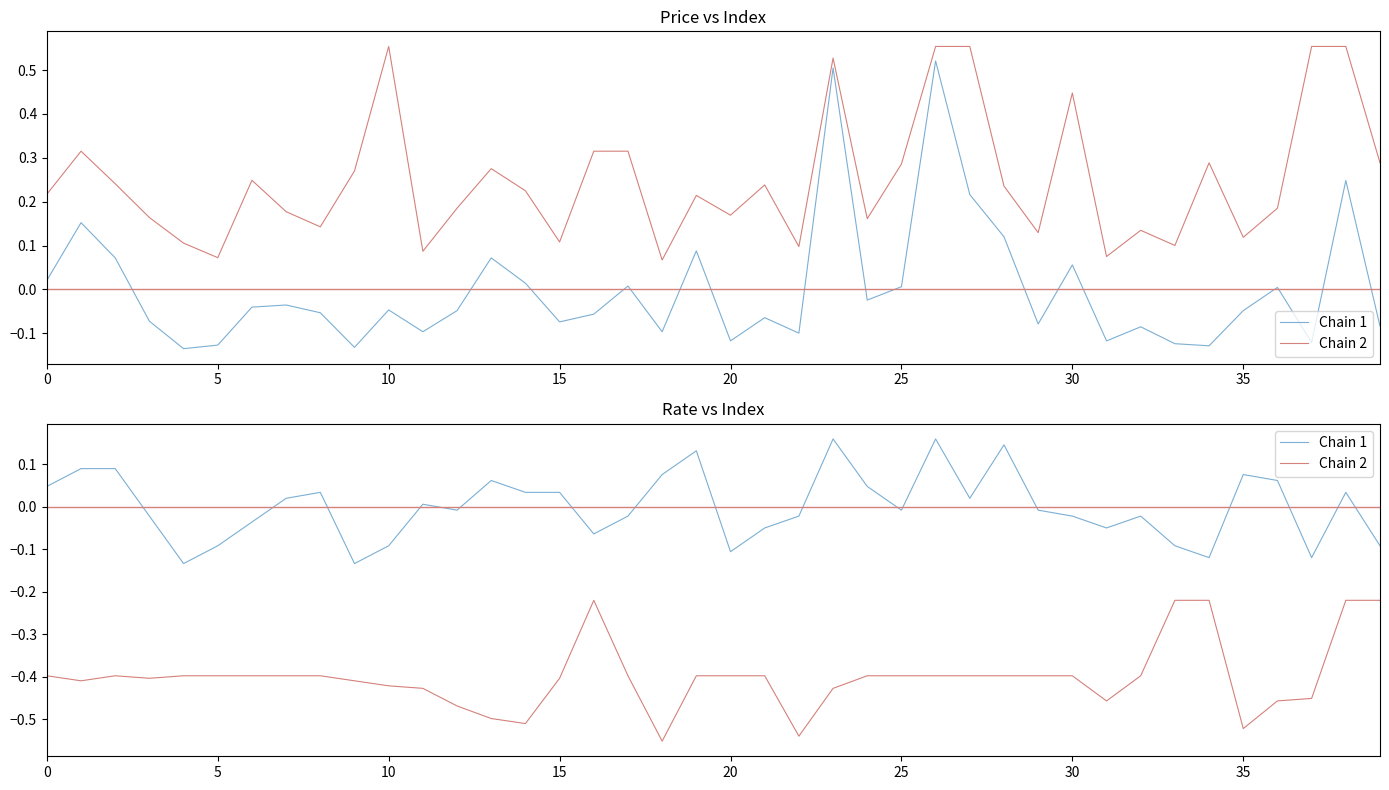

Does the chart have visible grid lines?

No